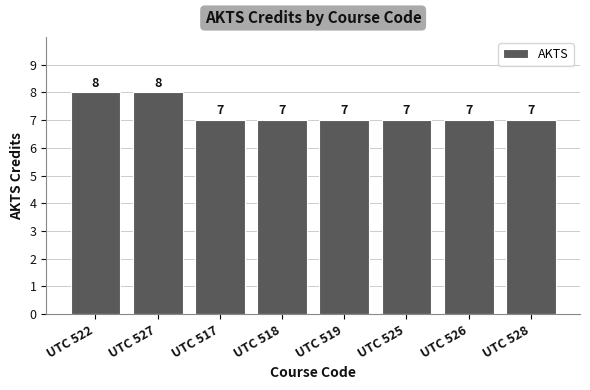

What is the maximum value shown in the chart?

8